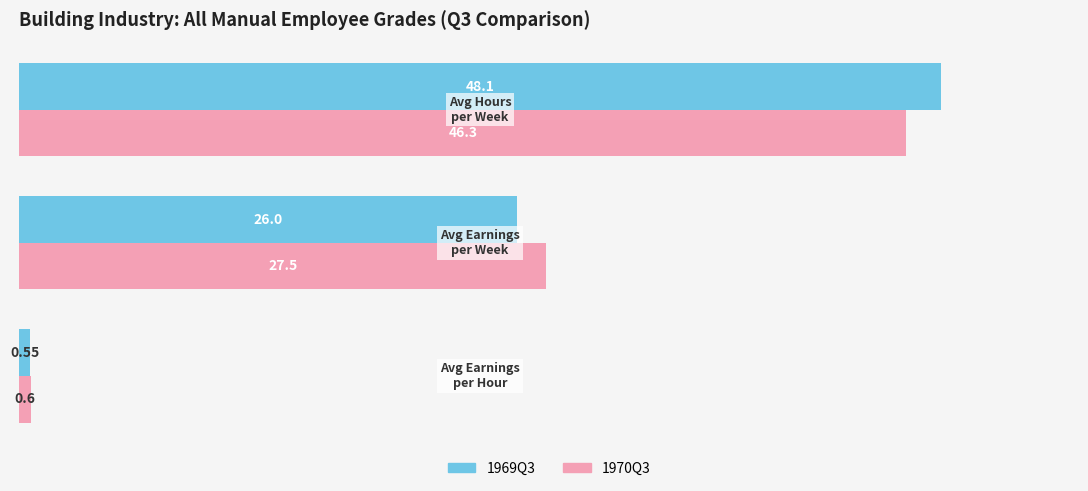

What is the average value of the 1970Q3 series?

24.8